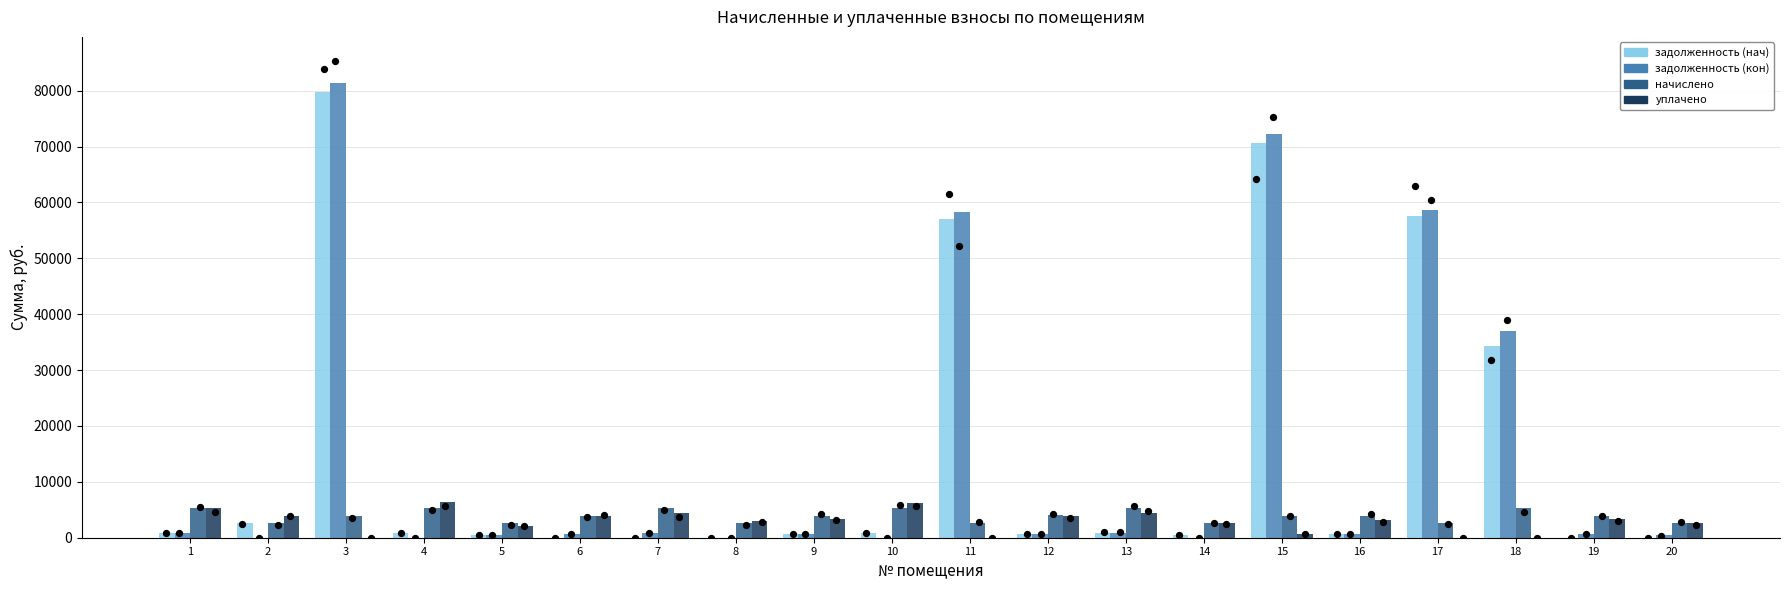

What are all the series names shown in the legend?

задолженность (нач), задолженность (кон), начислено, уплачено